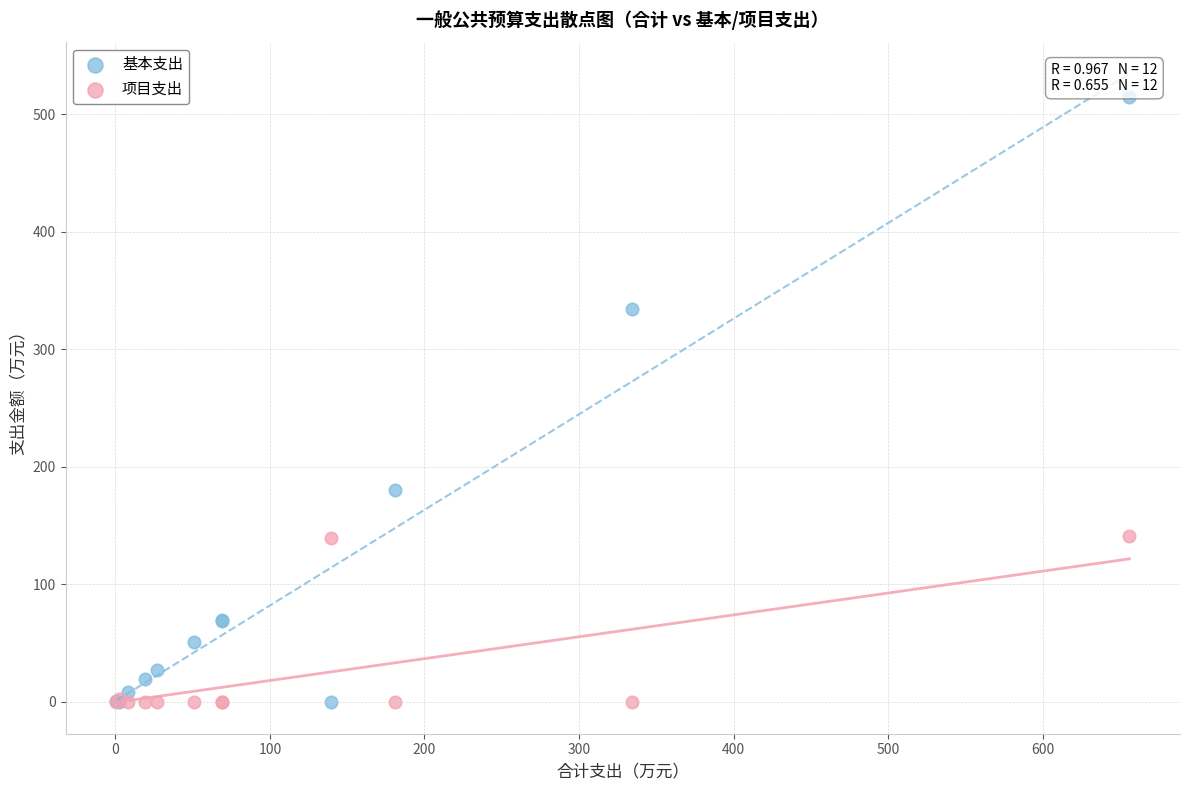

What are all the series names shown in the legend?

基本支出, 项目支出